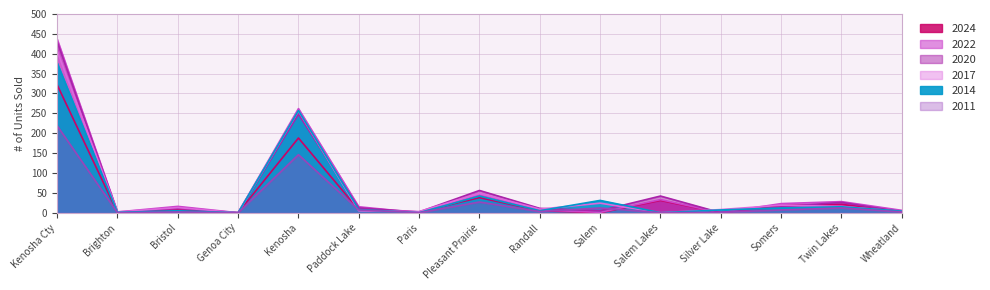

What is the approximate value of 2011 at Twin Lakes, to the nearest 5?

10